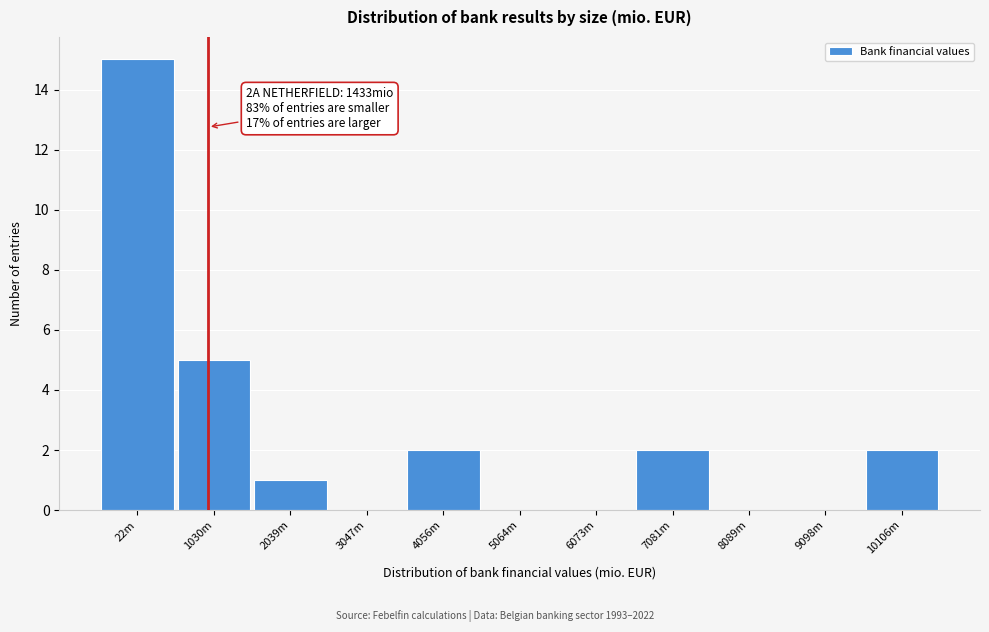

Reading right to left, what are all the values shown in this chart?

10106m=2	9098m=0	8089m=0	7081m=2	6073m=0	5064m=0	4056m=2	3047m=0	2039m=1	1030m=5	22m=15